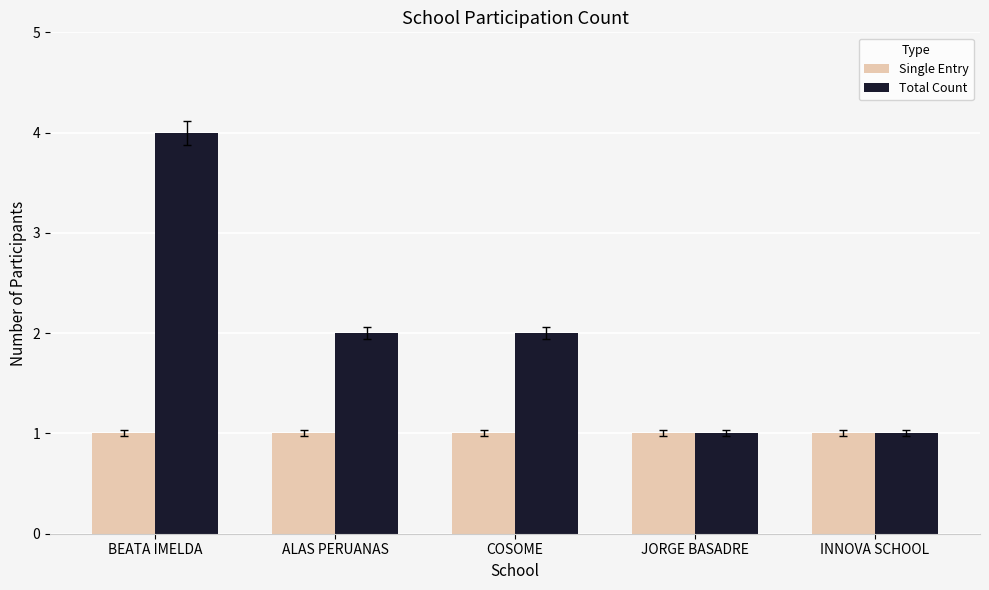

Reading right to left, what are all the values shown in this chart?

Single Entry: 1	1	1	1	1
Total Count: 1	1	2	2	4